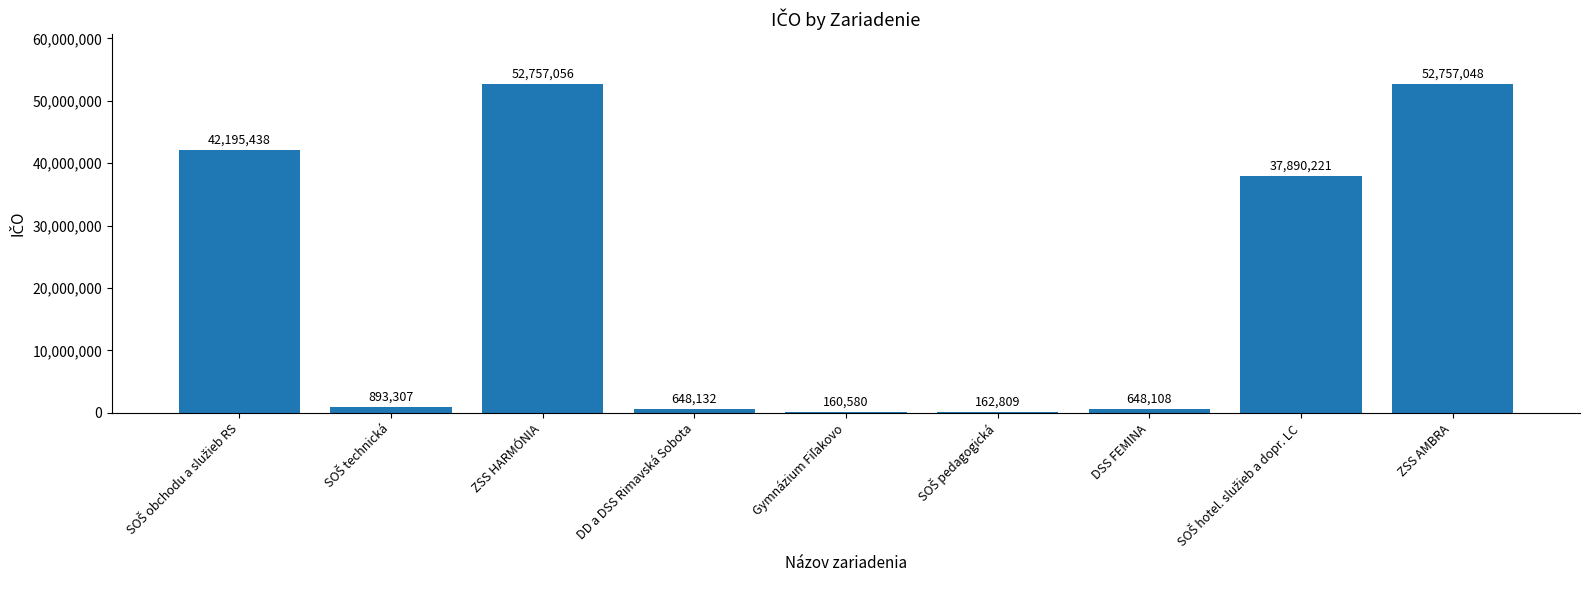

What is the greatest value displayed?

52757056